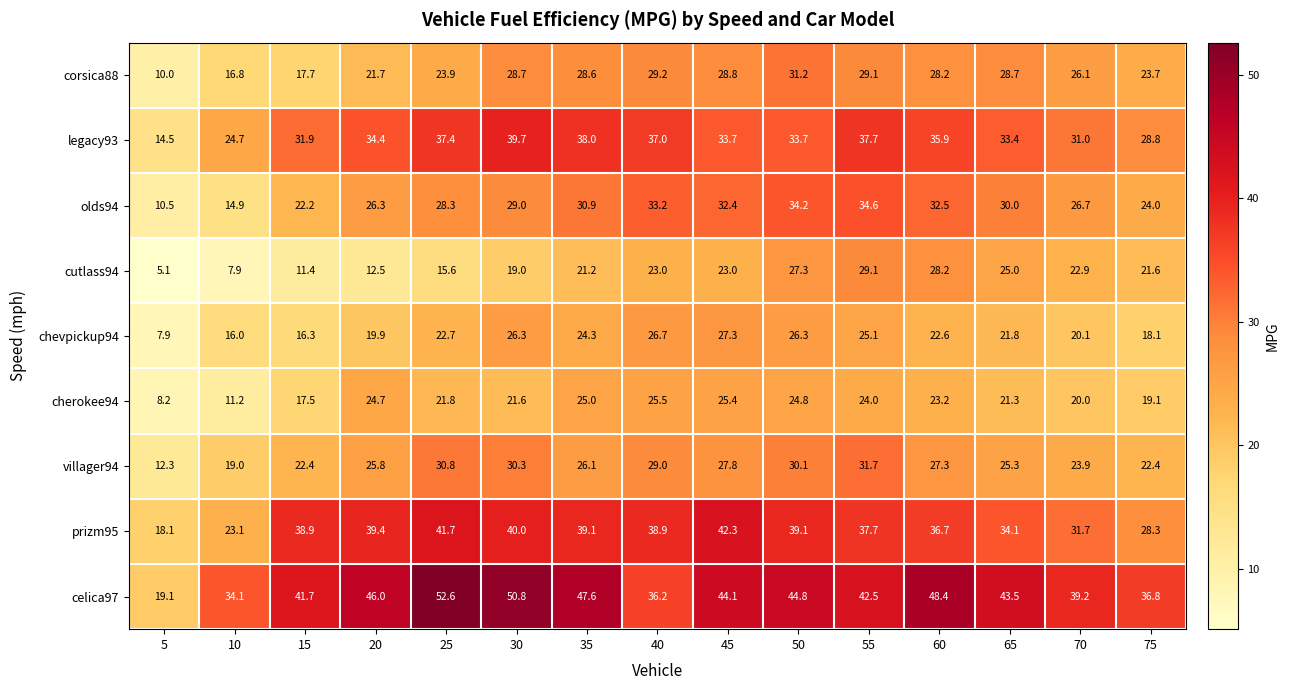

What is the average value of the chevpickup94 series?

21.4